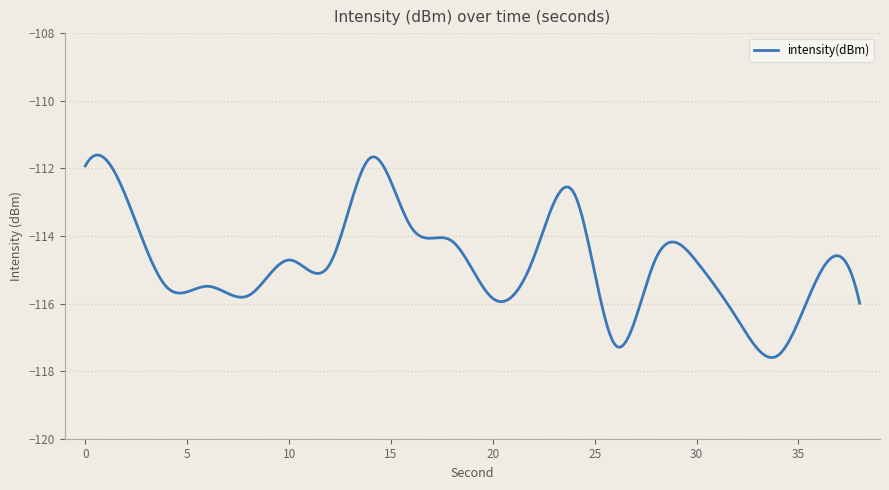

What is the difference between the maximum and minimum values?

6.0